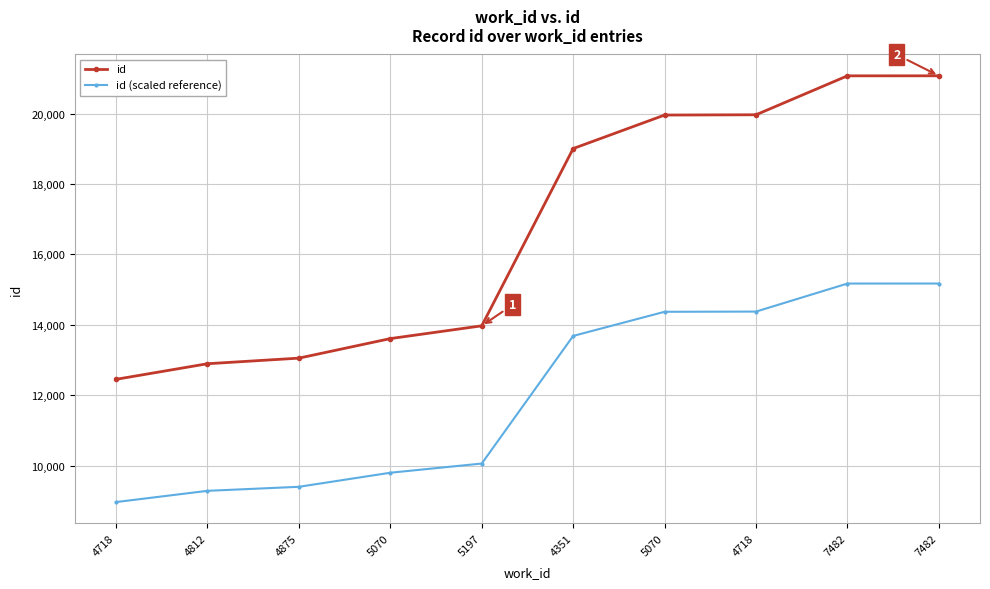

Which has a higher value, 4351 or 4875?

4351